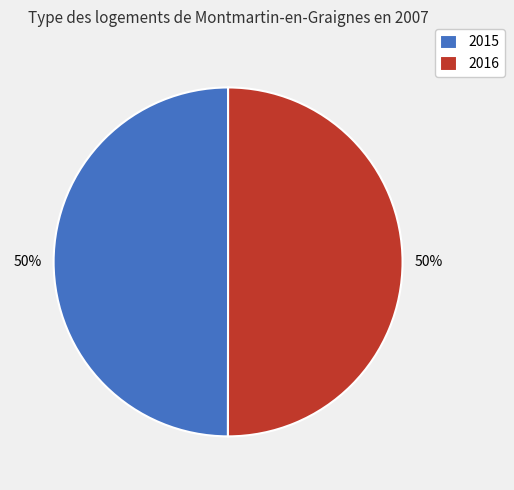

To the nearest percent, what is the average slice percentage?

50%